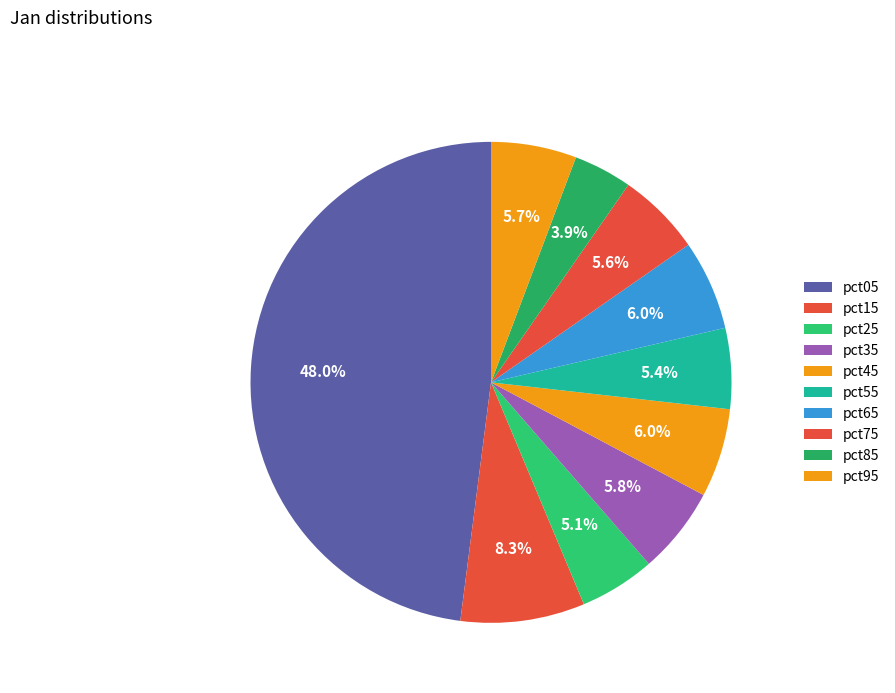

What portion of the pie excludes pct25?

94.9%